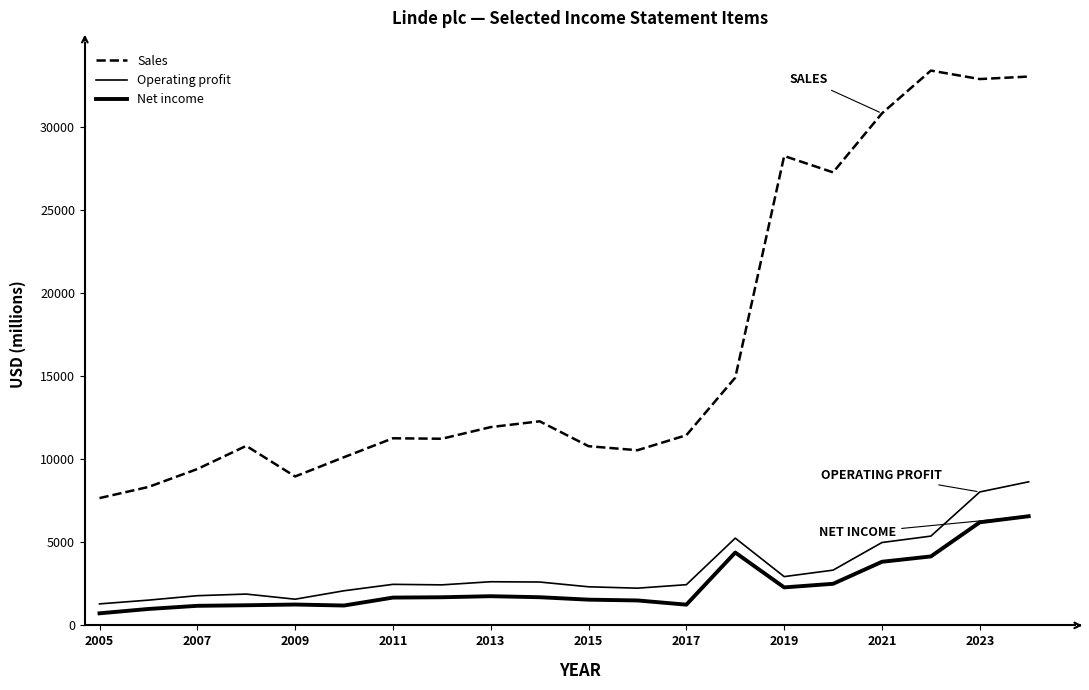

True or false: Sales and Net income cross at least once.

False